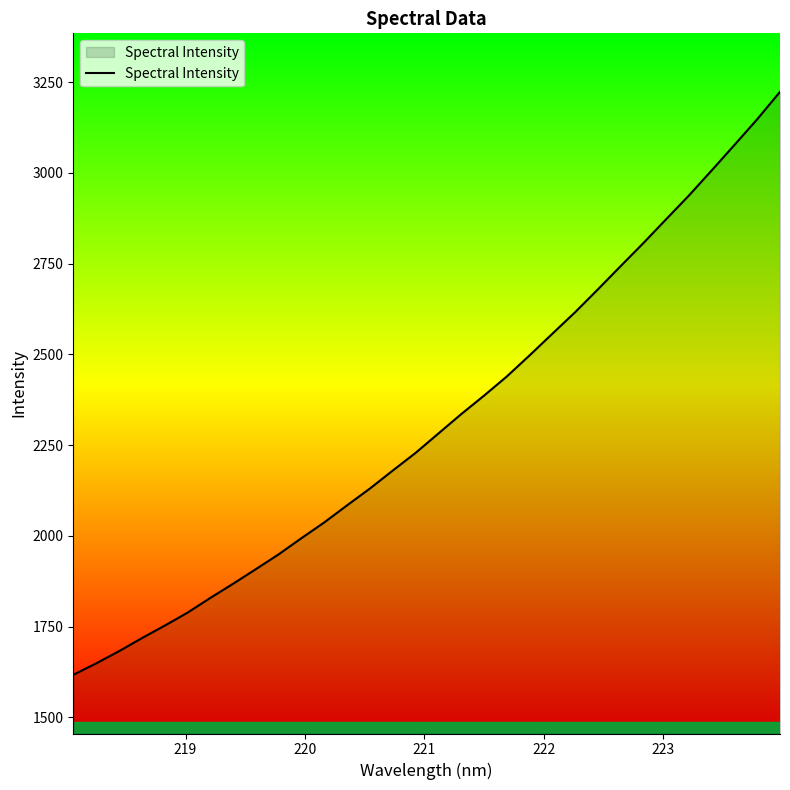

What is the minimum value shown in the chart?

1617.0